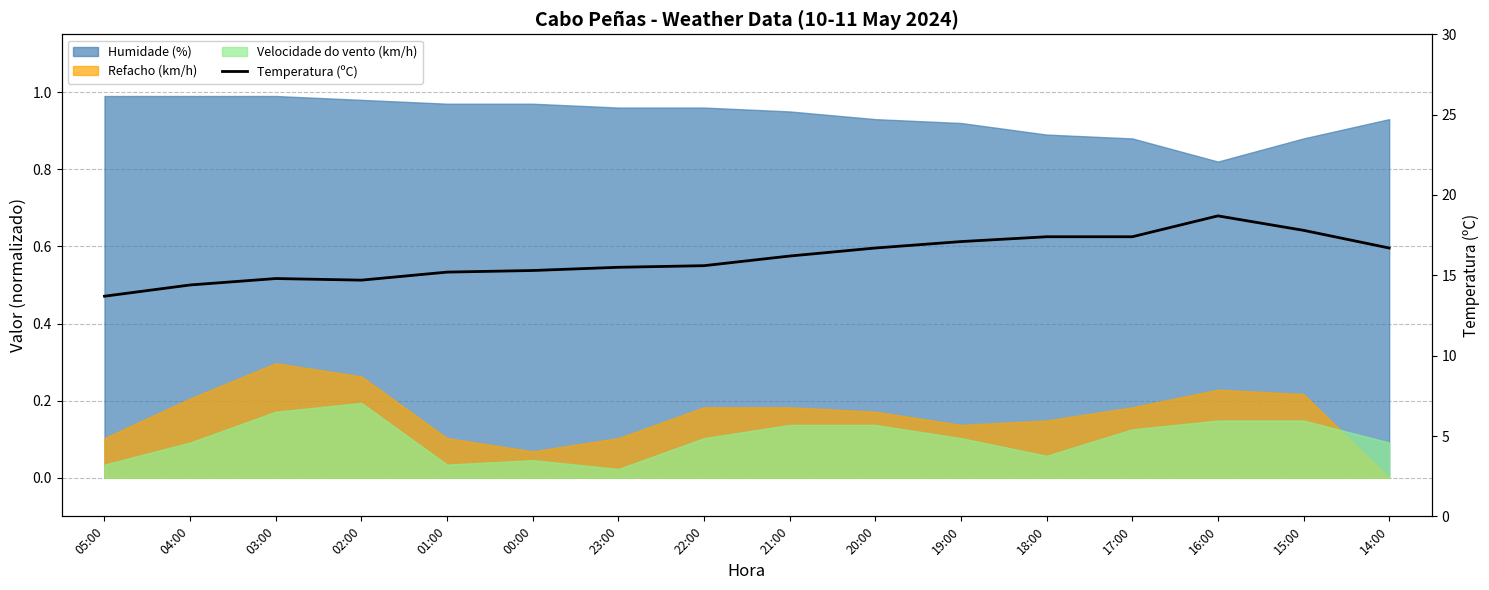

Rank the categories by value from highest to lowest.

16:00, 15:00, 18:00, 17:00, 19:00, 20:00, 14:00, 21:00, 22:00, 23:00, 00:00, 01:00, 03:00, 02:00, 04:00, 05:00